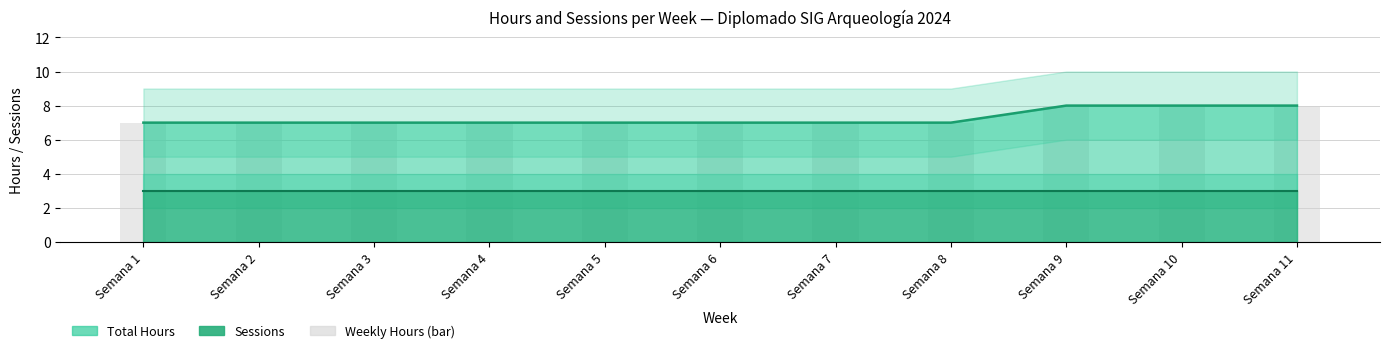

True or false: the data shows 7 at Semana 6.

True